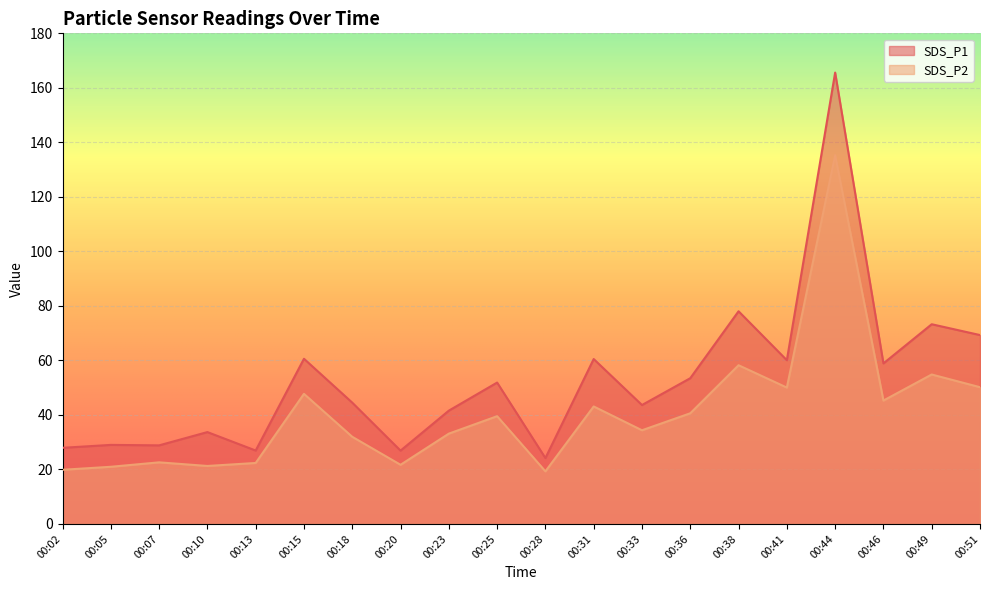

At which category does SDS_P1 reach its first local valley?

00:07